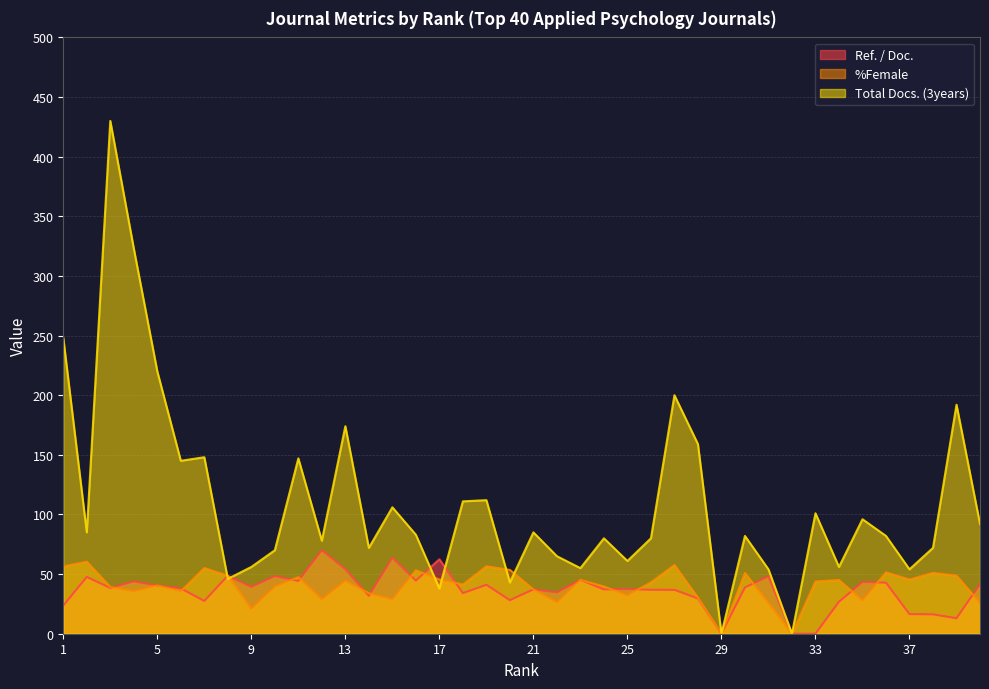

True or false: %Female and Ref. / Doc. cross at least once.

True